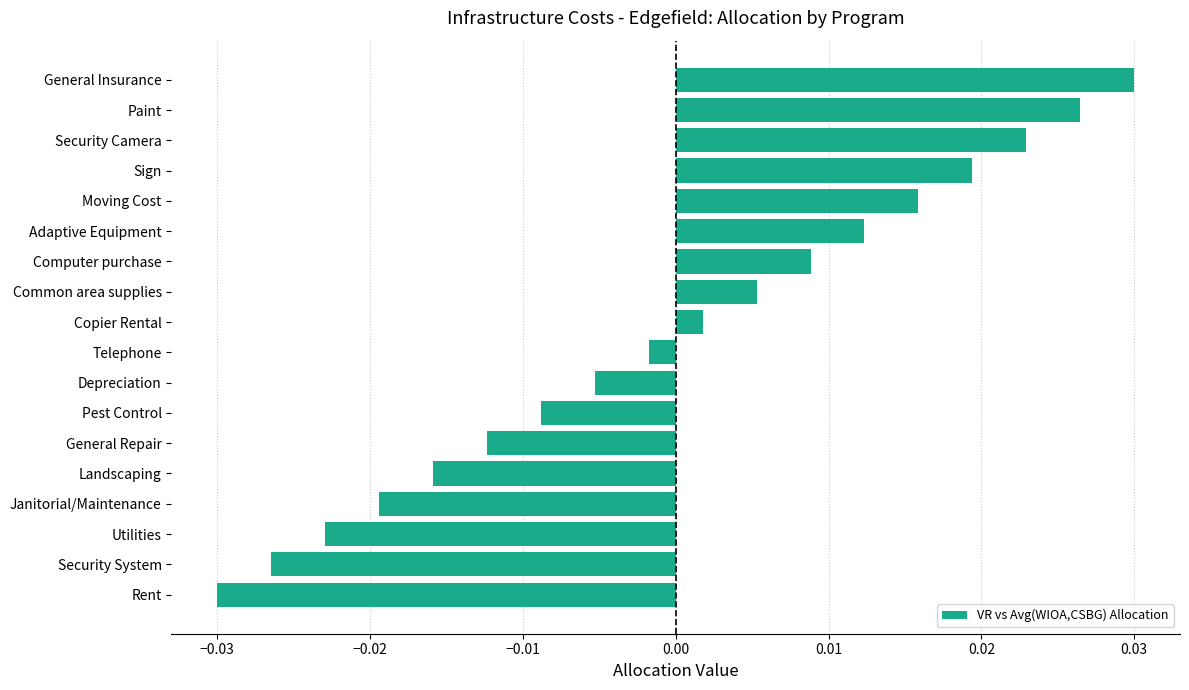

List the labels in order of value, largest first.

General Insurance, Paint, Security Camera, Sign, Moving Cost, Adaptive Equipment, Computer purchase, Common area supplies, Copier Rental, Telephone, Depreciation, Pest Control, General Repair, Landscaping, Janitorial/Maintenance, Utilities, Security System, Rent